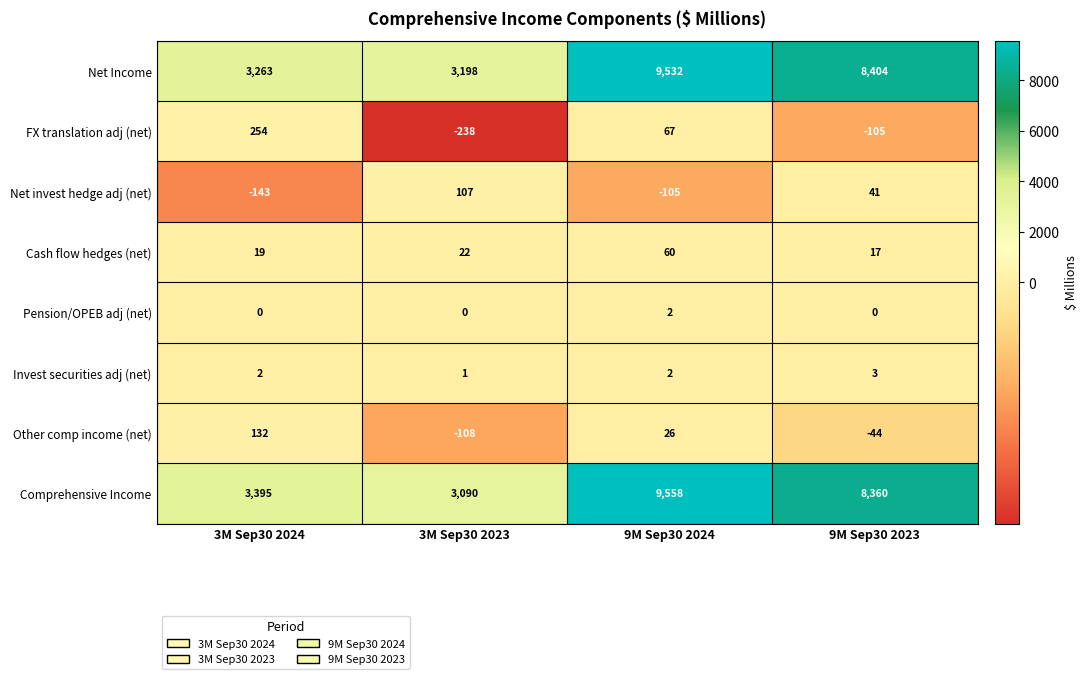

Count the number of categories in the chart.

4